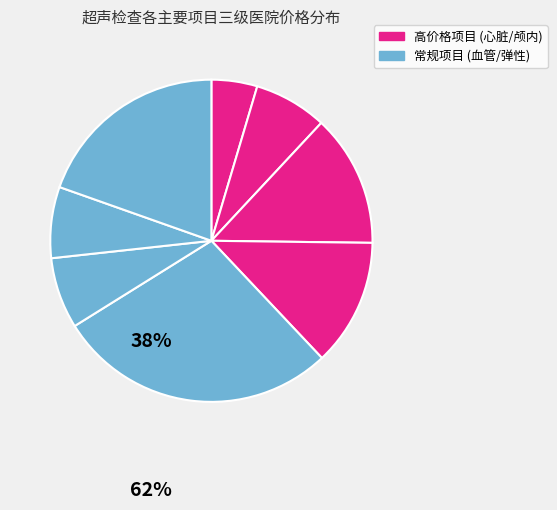

How many slices are in this pie chart?

8